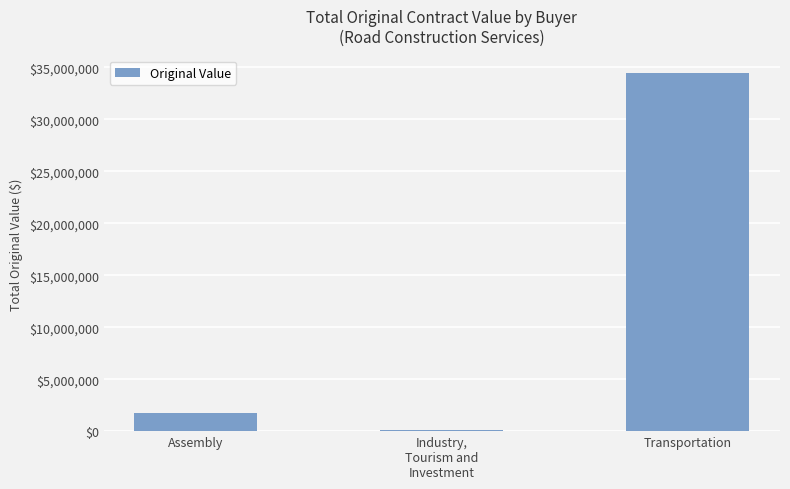

At which label is the value closest to 17284452?

Assembly